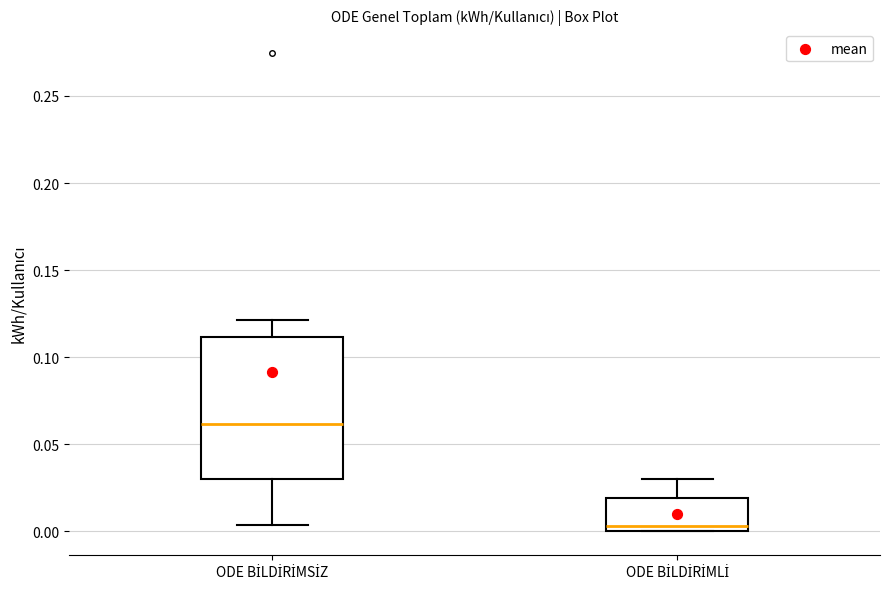

Which box is the tallest, from its lower edge to its upper edge?

ODE BİLDİRİMSİZ